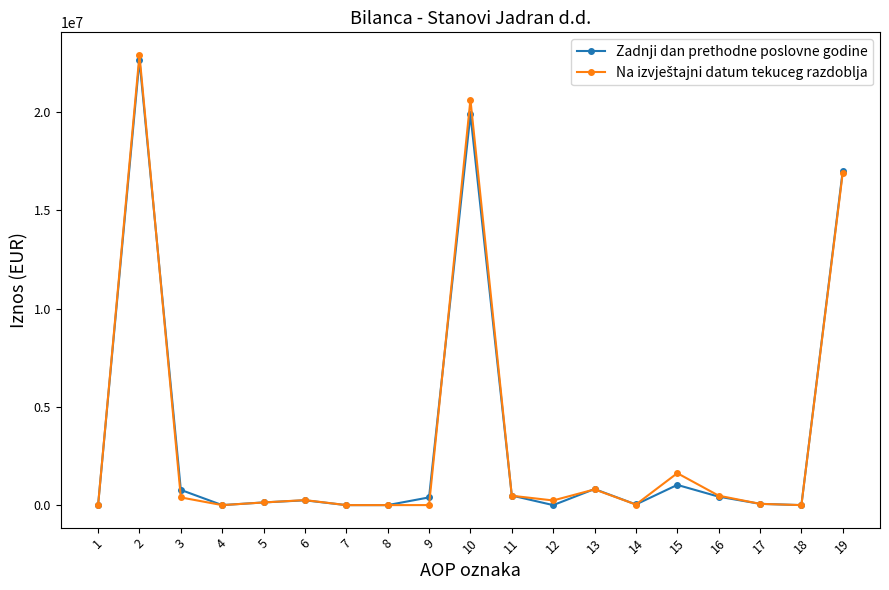

What is the greatest value displayed?

22917737